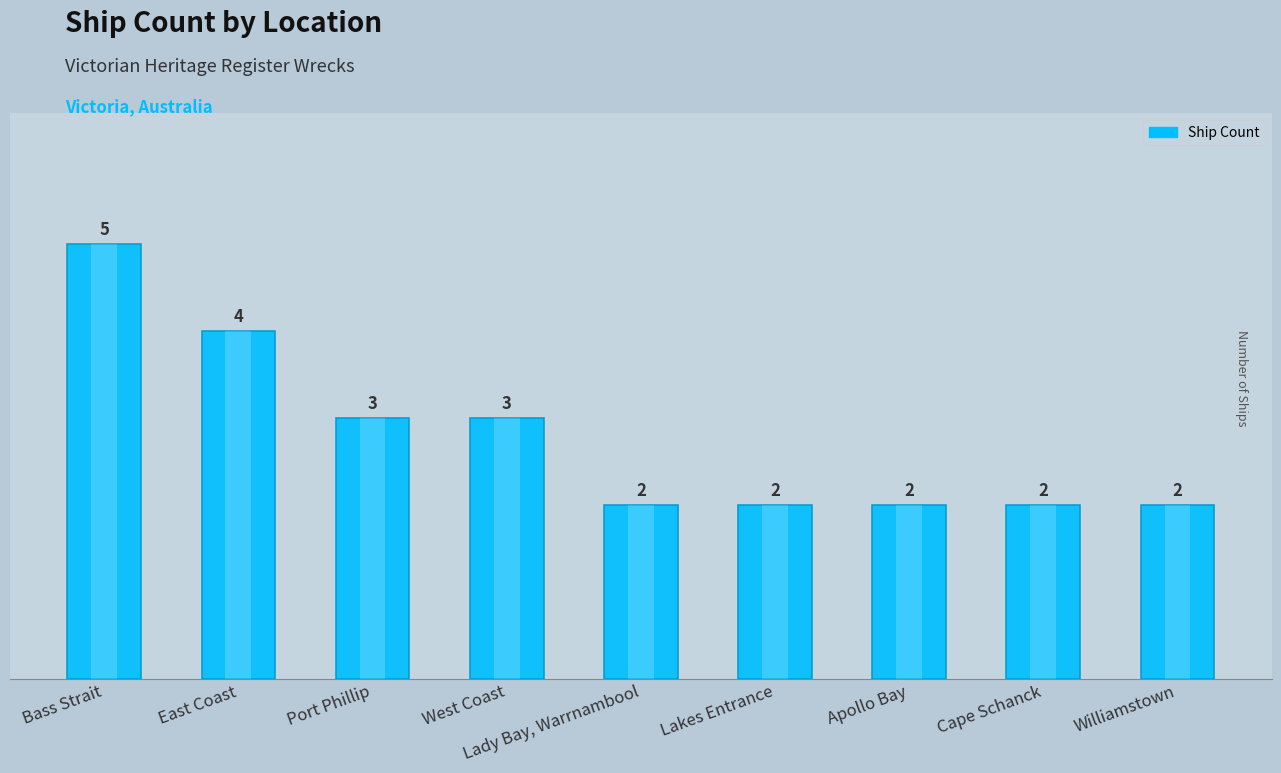

What position from the right is Lakes Entrance?

4